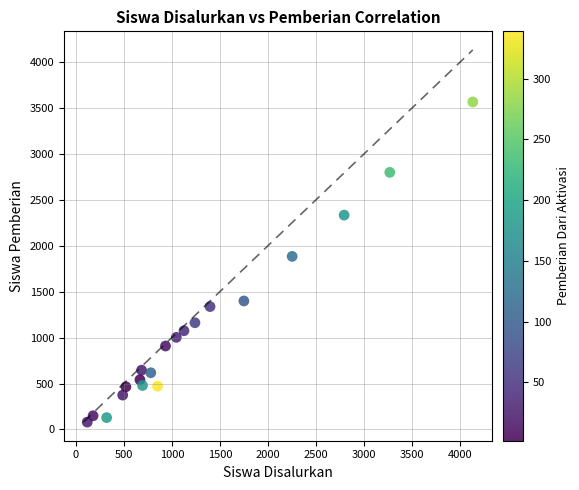

What Y value in the scatter plot is closest to 1821?

1883